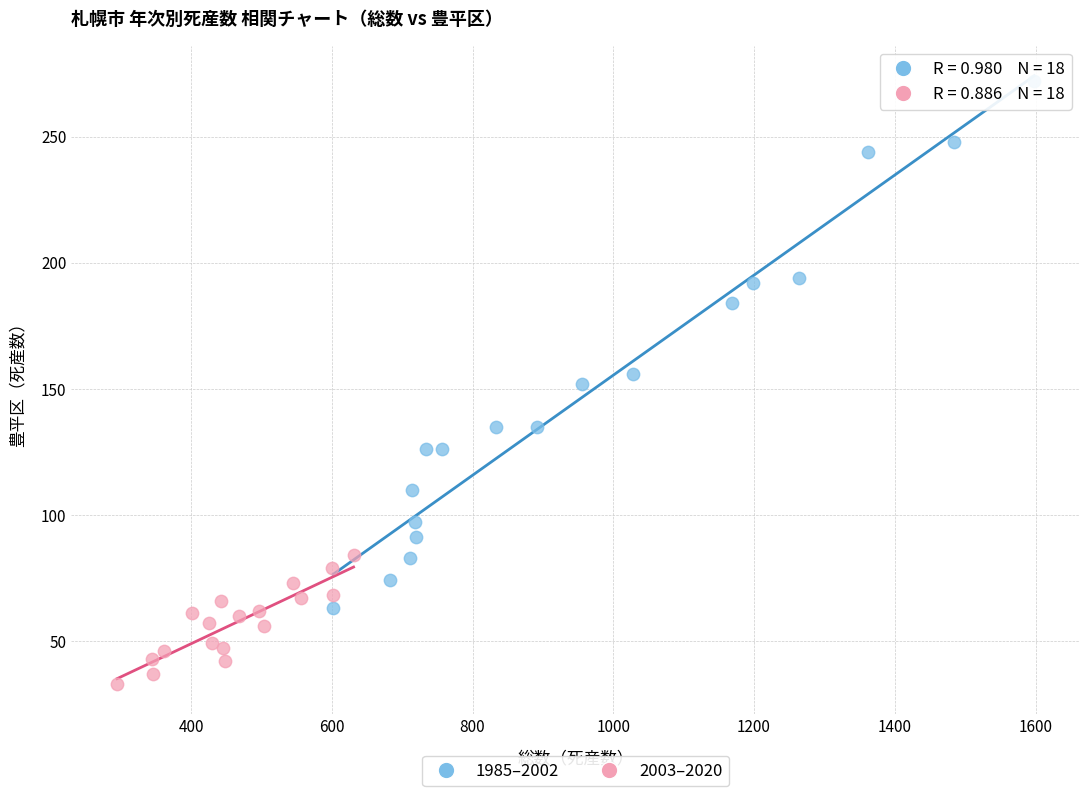

What are all the series names shown in the legend?

1985–2002, 2003–2020